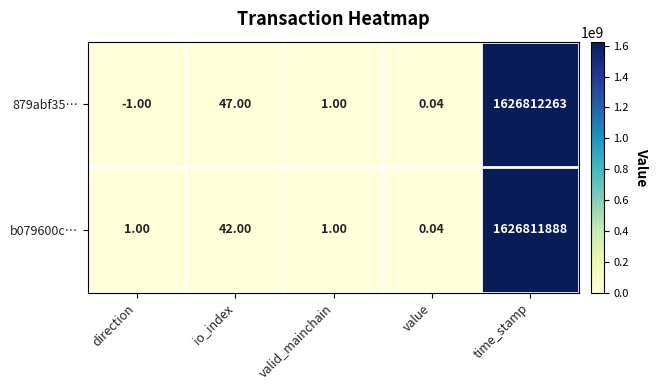

Is the value of 879abf35… at time_stamp greater than the value of b079600c… at time_stamp?

Yes